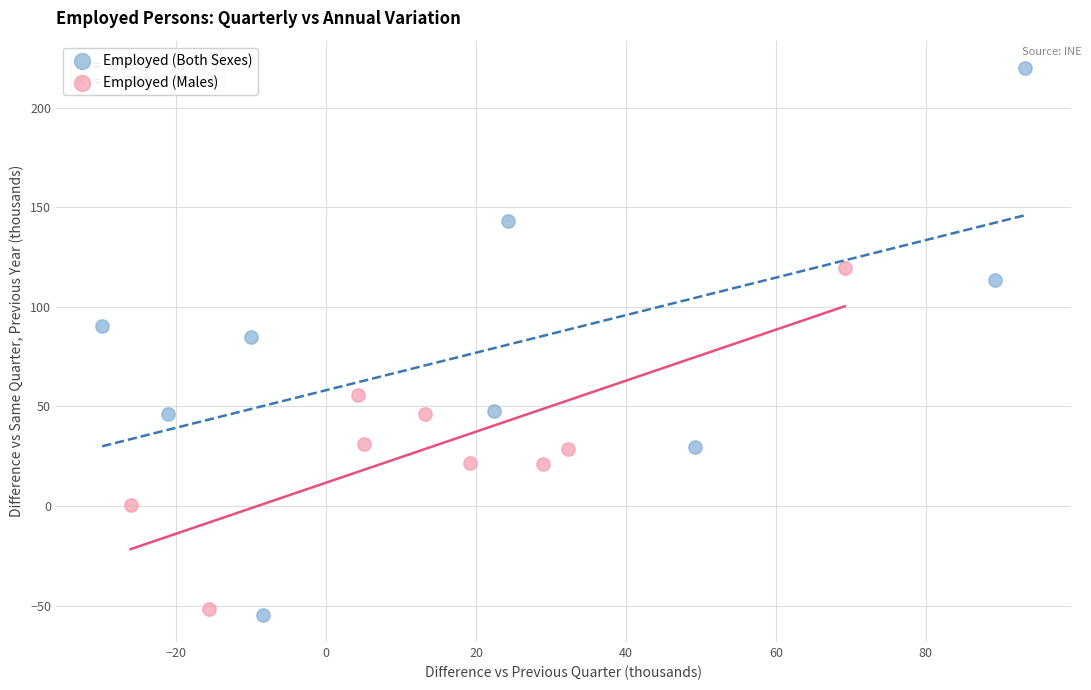

Which series has the largest Y range (max minus min)?

Employed (Both Sexes)